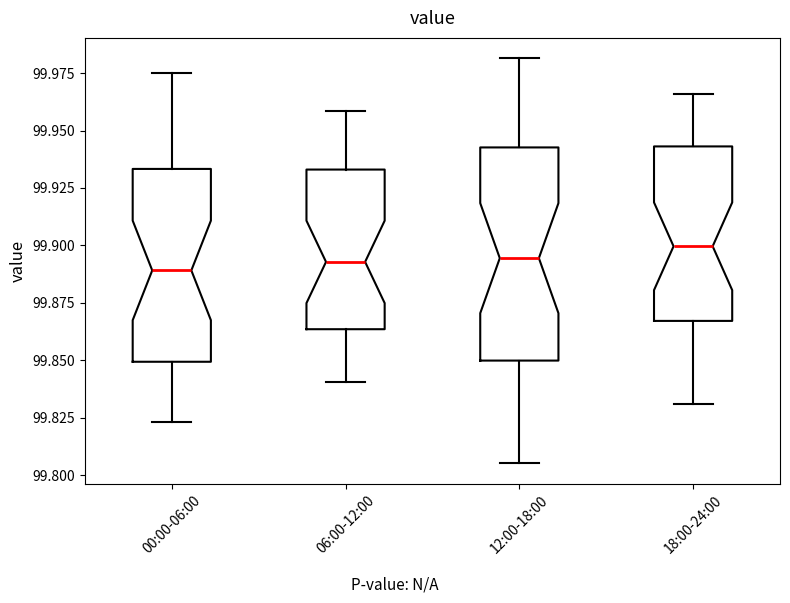

Reading left to right, read every box against the y-axis: the position of its median line, the range the box covers, and the ends of its whiskers. The values are not printed on the chart, so give them approximately, as read against the axis.

00:00-06:00: median 99.890, box 99.850 to 99.935, whiskers 99.825 to 99.975
06:00-12:00: median 99.895, box 99.865 to 99.935, whiskers 99.840 to 99.960
12:00-18:00: median 99.895, box 99.850 to 99.945, whiskers 99.805 to 99.980
18:00-24:00: median 99.900, box 99.865 to 99.945, whiskers 99.830 to 99.965